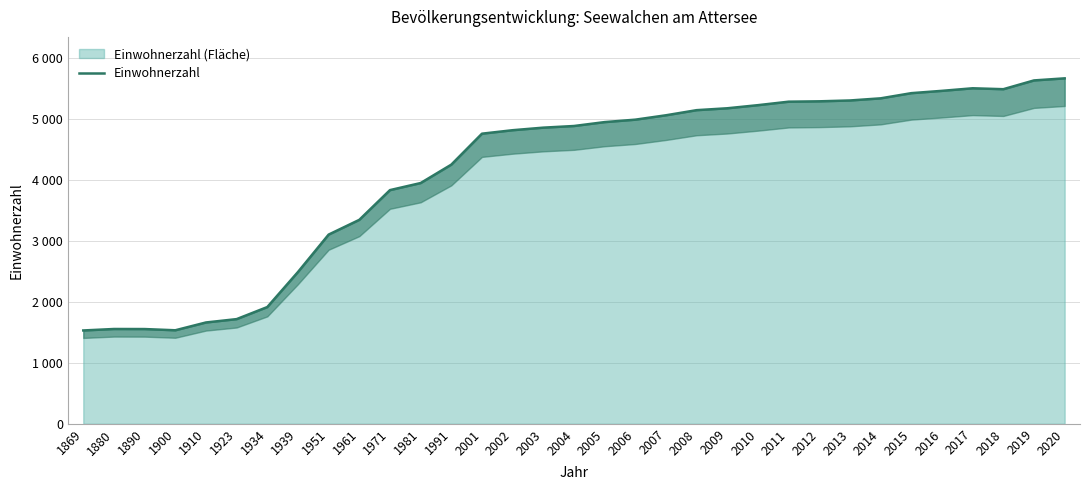

At which category does the data reach its first local valley?

1900